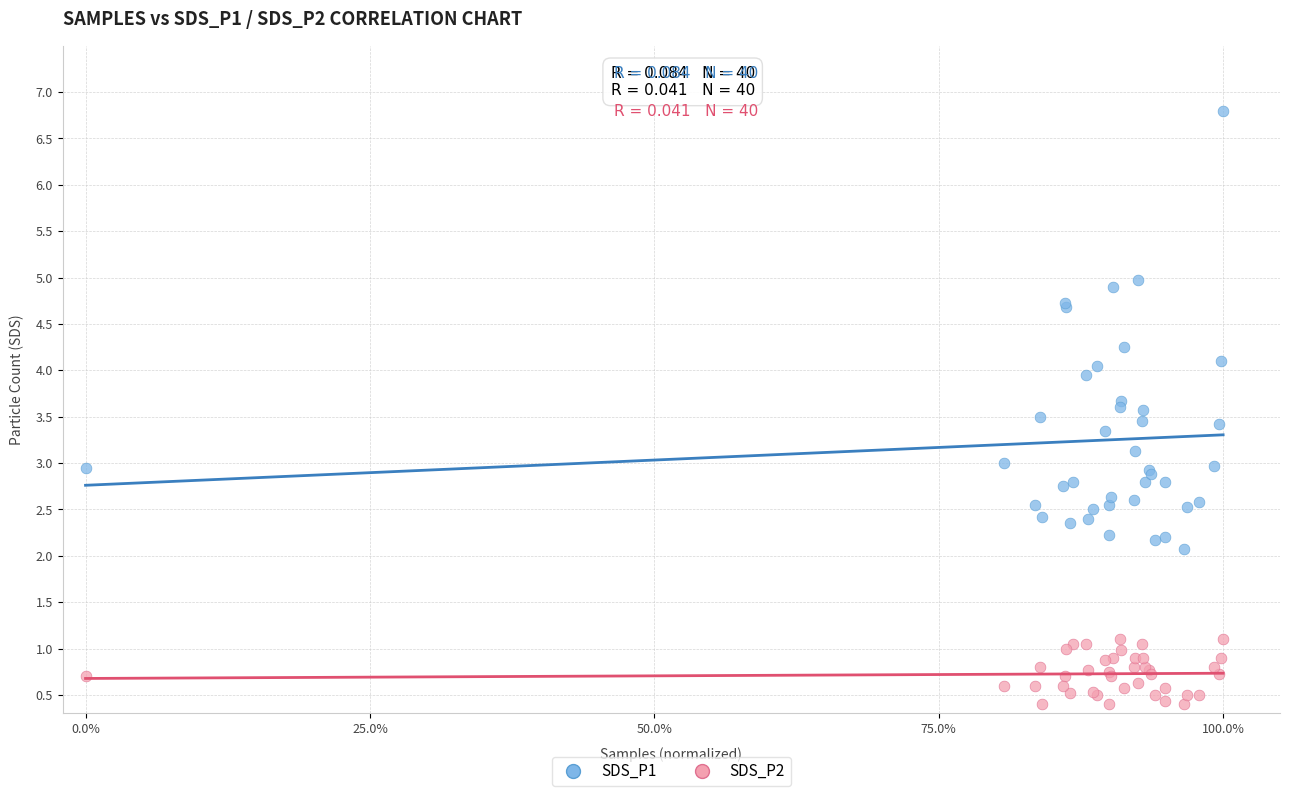

Which series has the largest Y range (max minus min)?

SDS_P1